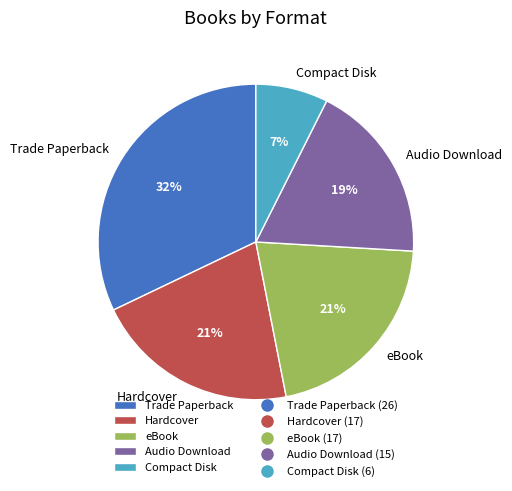

True or false: Trade Paperback accounts for 32% of the total.

True